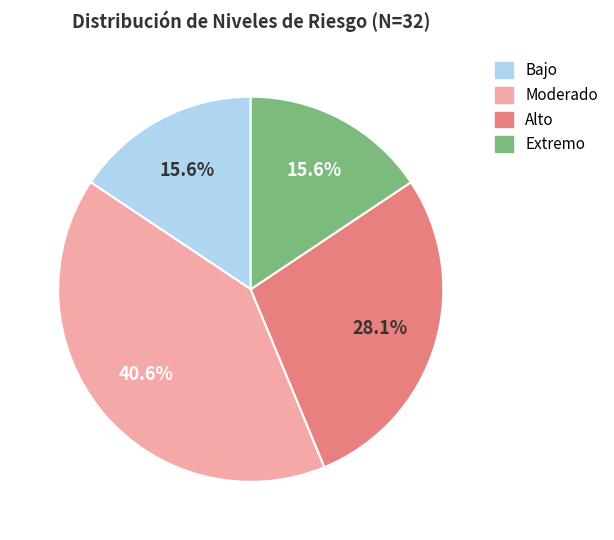

The Alto slice represents 28% of the pie. True or false?

True